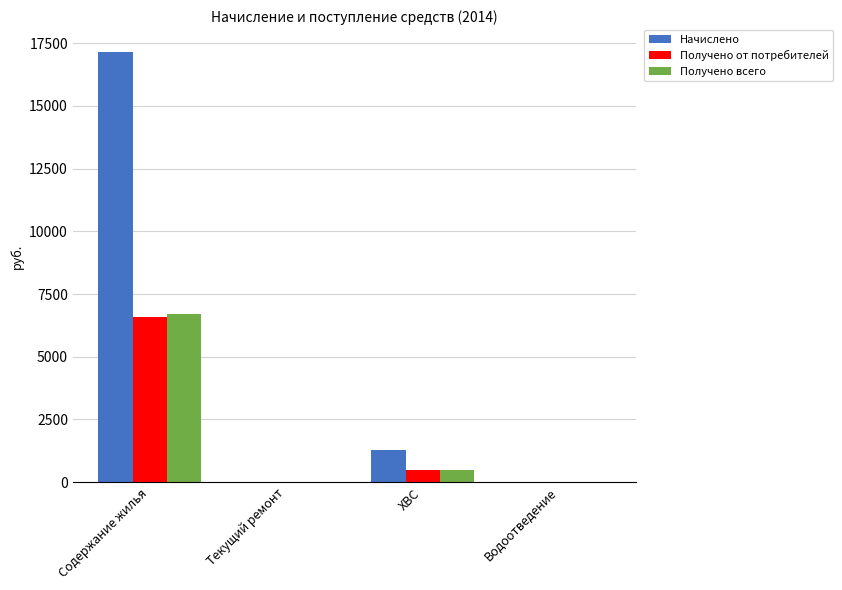

At which label does Получено всего reach its peak?

Содержание жилья